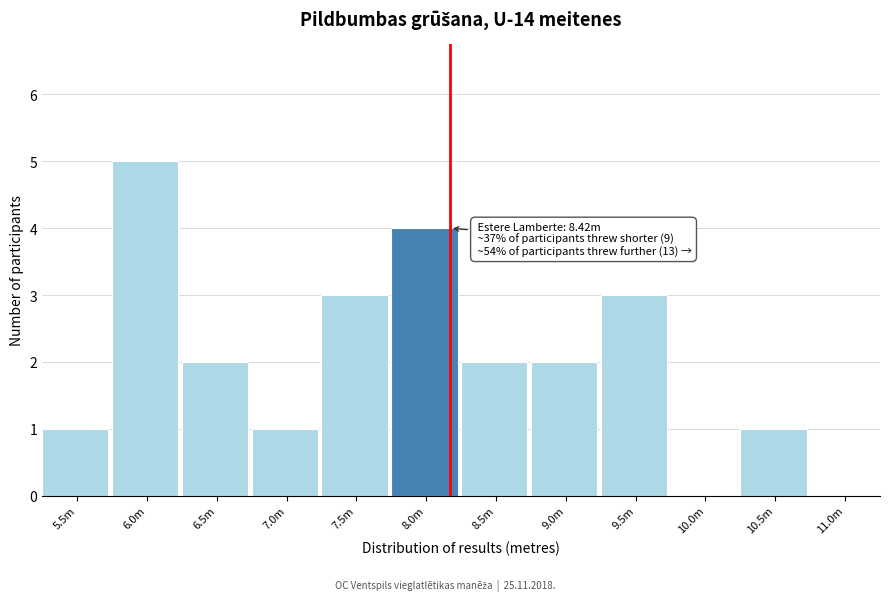

Reading left to right, extract all data points from this chart.

5.5m=1	6.0m=5	6.5m=2	7.0m=1	7.5m=3	8.0m=4	8.5m=2	9.0m=2	9.5m=3	10.0m=0	10.5m=1	11.0m=0